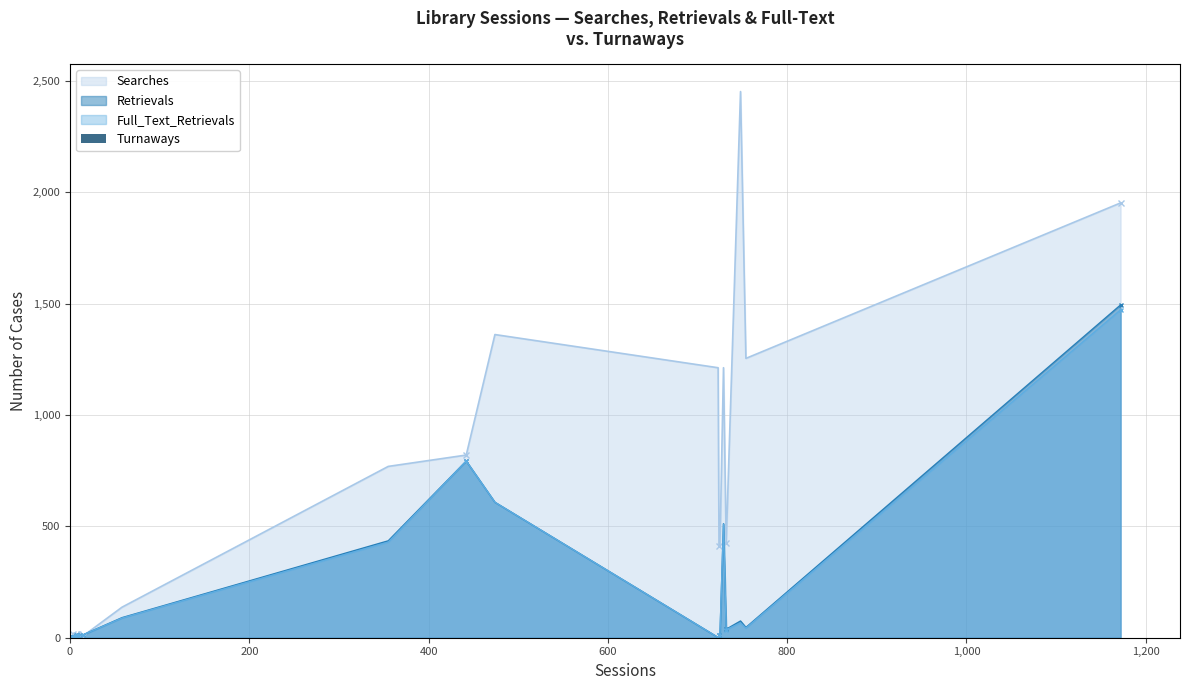

How many values in Searches are above zero?

39